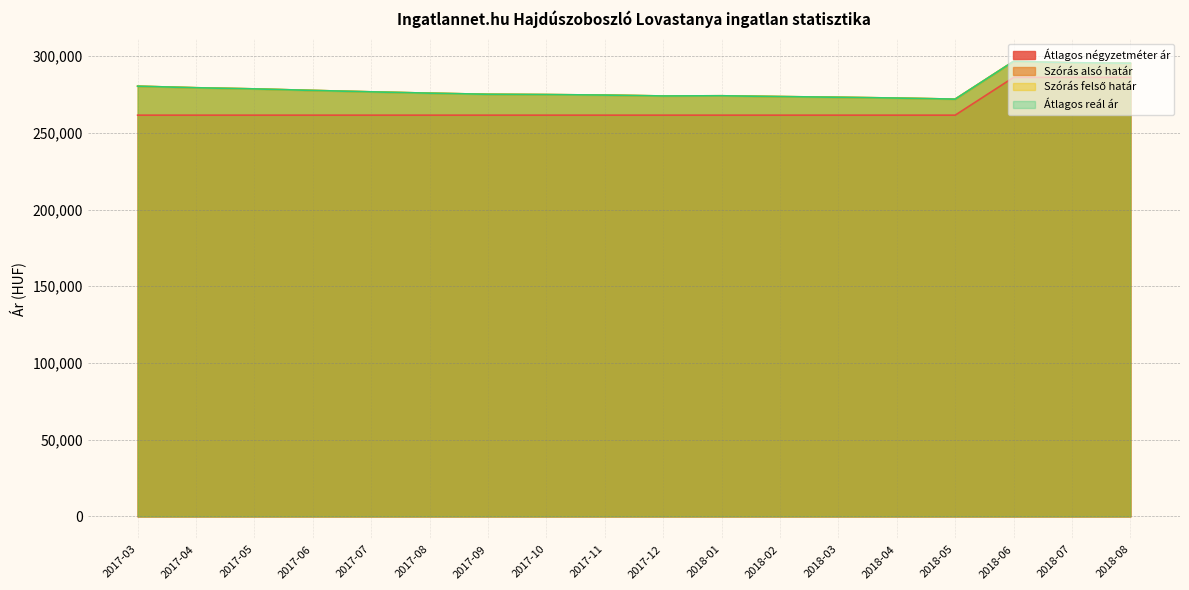

True or false: Átlagos reál ár and Szórás felső határ cross at least once.

False